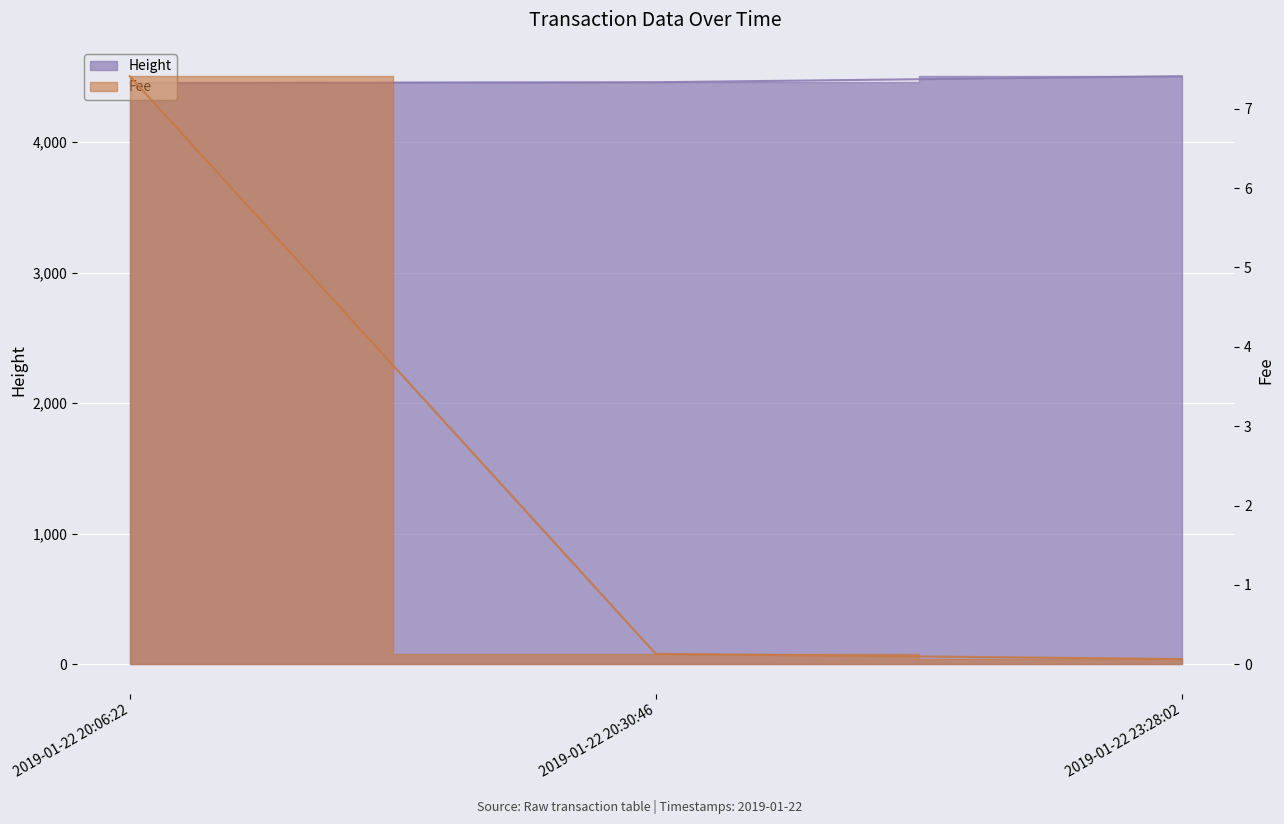

The value of Height at 2019-01-22 23:28:02 is 4505.0. True or false?

True